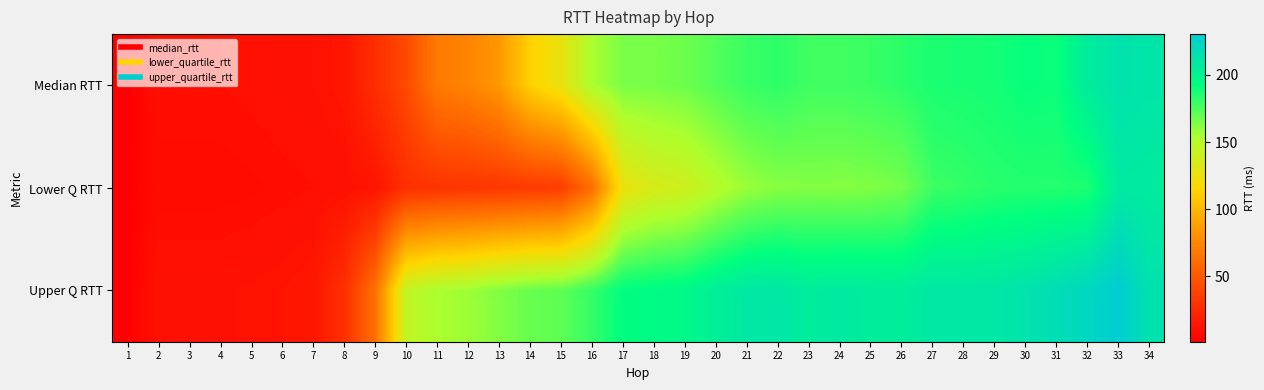

Reading left to right, transcribe all the data shown in this chart.

Median RTT: 1=1.4	2=10.2	3=10.2	4=10.2	5=10.8	6=11.4	7=12.1	8=13.5	9=27.0	10=42.0	11=68.6	12=73.8	13=84.1	14=112.8	15=126.3	16=153.7	17=165.3	18=165.8	19=167.9	20=173.7	21=179.3	22=181.6	23=178.1	24=178.1	25=179.5	26=182.1	27=186.1	28=186.8	29=187.6	30=190.6	31=189.7	32=205.8	33=213.3	34=211.4
Lower Q RTT: 1=1.3	2=8.7	3=8.7	4=8.7	5=9.1	6=9.7	7=10.3	8=11.2	9=13.2	10=27.7	11=30.0	12=30.8	13=32.3	14=33.6	15=35.0	16=61.7	17=125.0	18=135.1	19=138.9	20=149.4	21=158.2	22=162.4	23=163.2	24=162.8	25=164.0	26=166.2	27=178.8	28=180.6	29=183.2	30=183.9	31=184.2	32=185.4	33=207.7	34=206.3
Upper Q RTT: 1=1.6	2=11.8	3=11.8	4=11.8	5=12.3	6=12.9	7=14.2	8=27.7	9=63.7	10=144.5	11=153.7	12=157.1	13=163.6	14=168.9	15=171.2	16=180.5	17=192.8	18=194.4	19=196.5	20=203.5	21=208.9	22=210.1	23=205.9	24=207.4	25=205.8	26=205.3	27=209.5	28=209.2	29=209.9	30=212.8	31=217.1	32=222.3	33=230.4	34=214.1